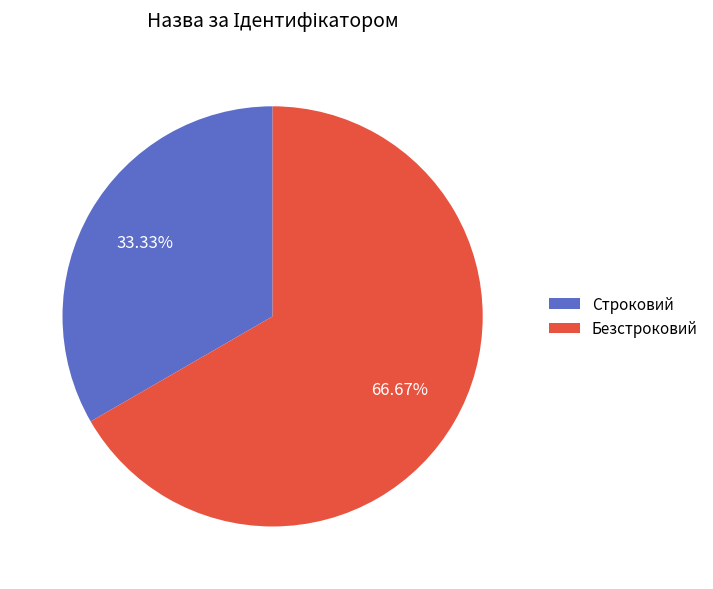

Does Строковий account for over 50% of the chart?

No